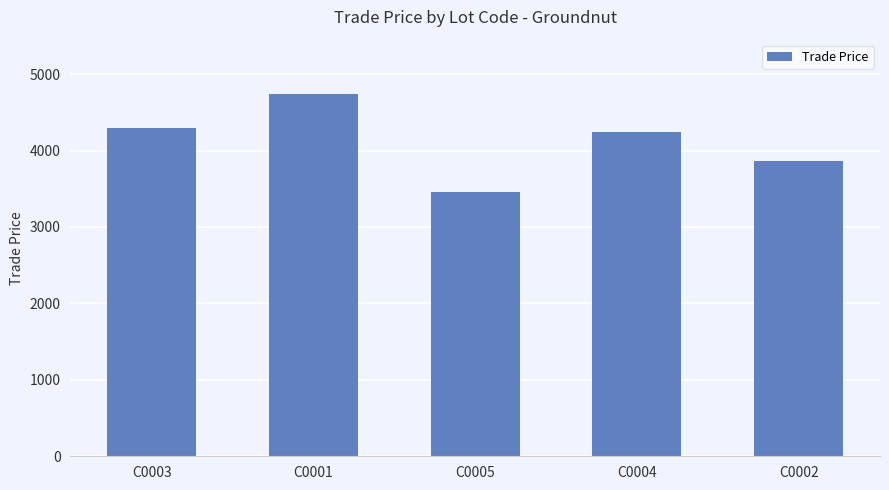

The value at C0001 is 4740.0. True or false?

True